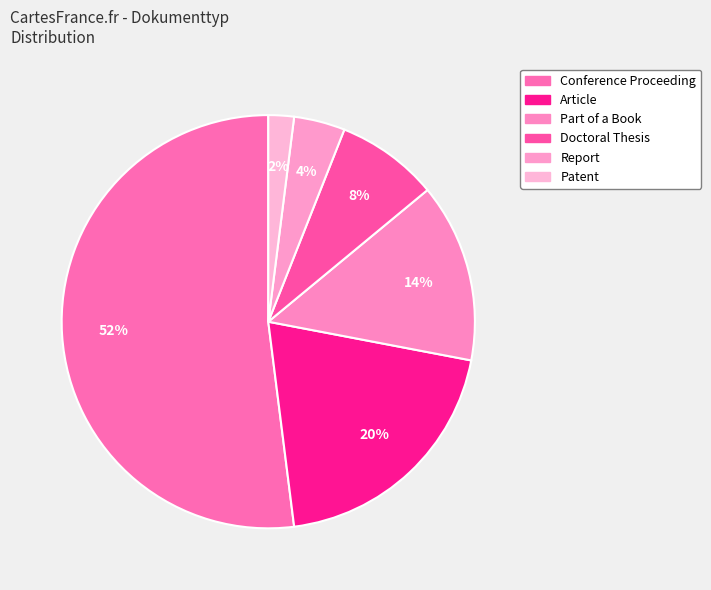

Which slice represents more than half of the pie?

Conference Proceeding